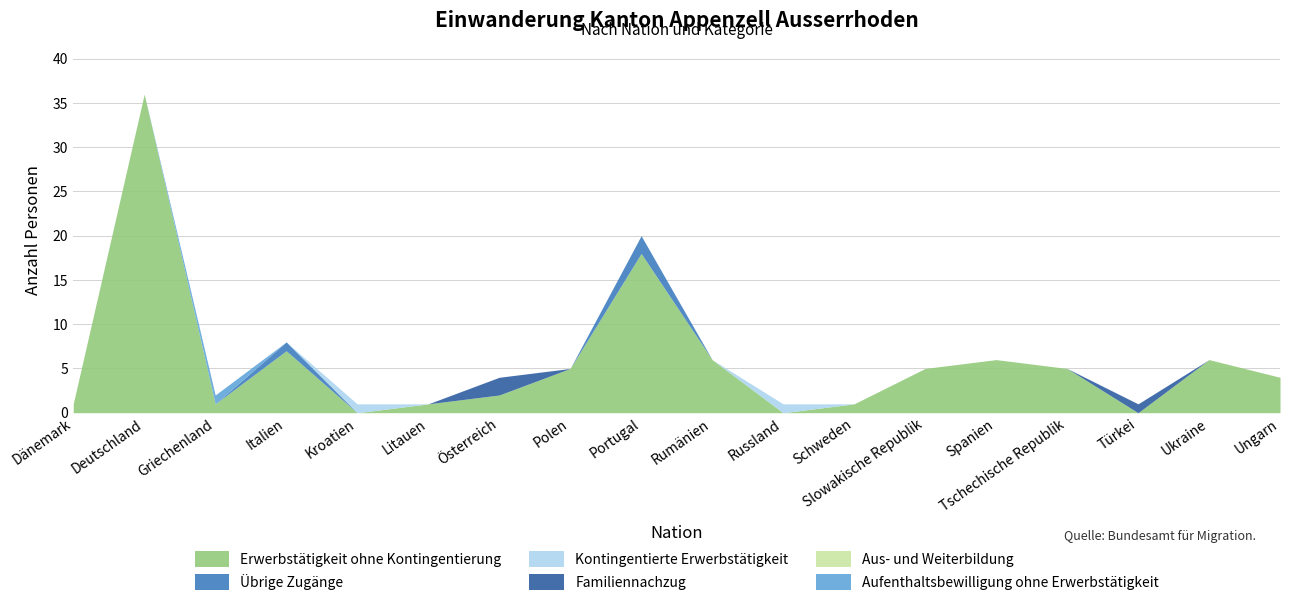

What is the total value across all series at Litauen?

1